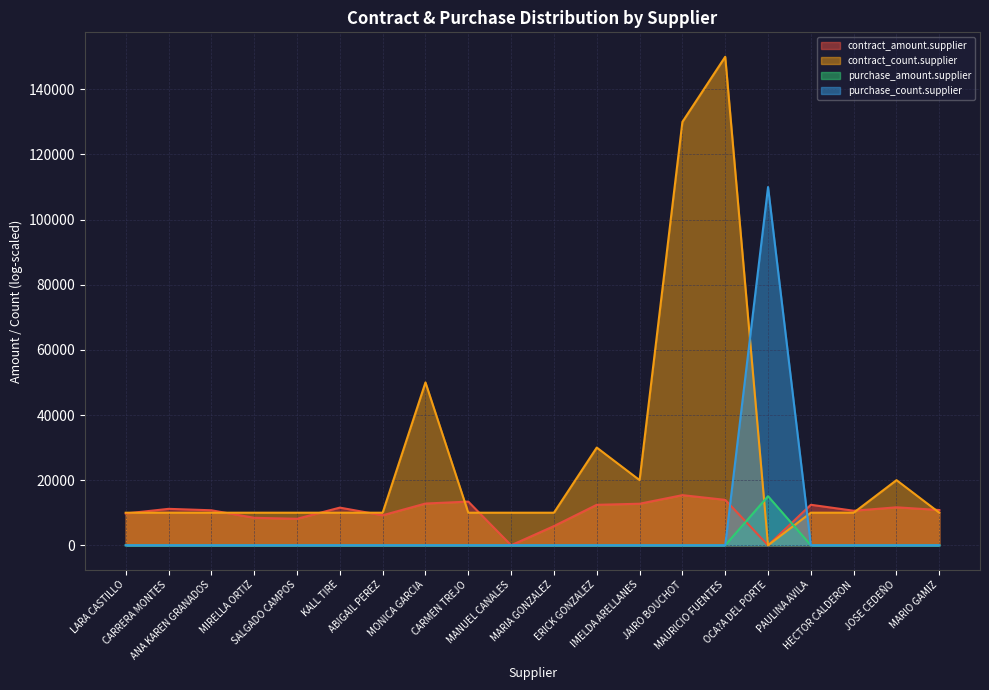

How many data points in contract_count.supplier are above 10000?

6